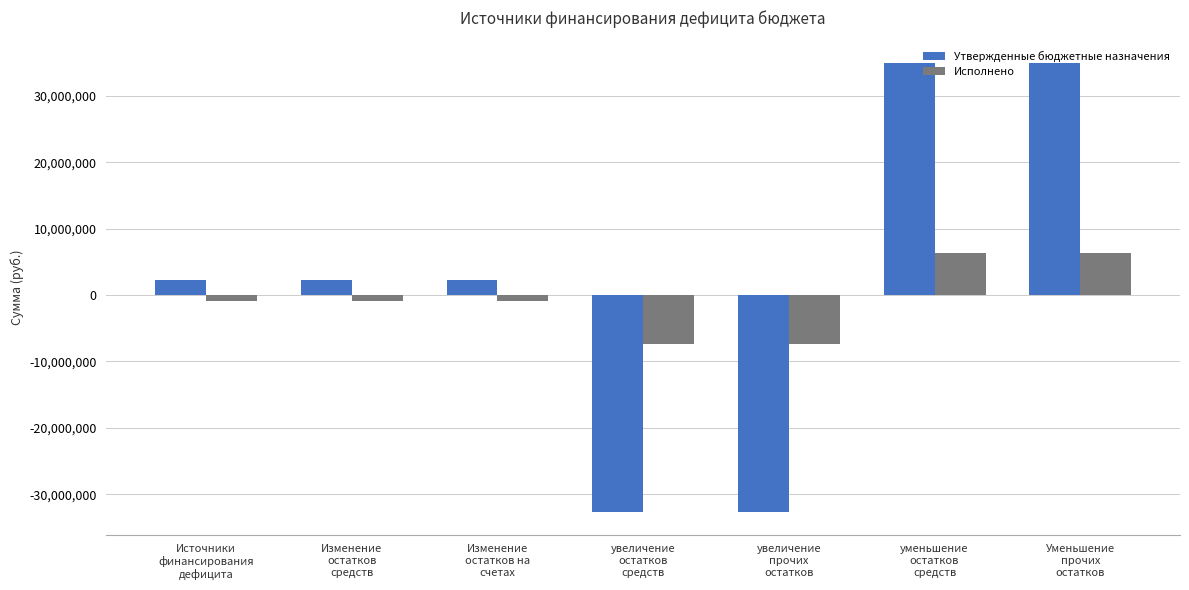

The Исполнено series shows -922607.7 at Источники
финансирования
дефицита. True or false?

True